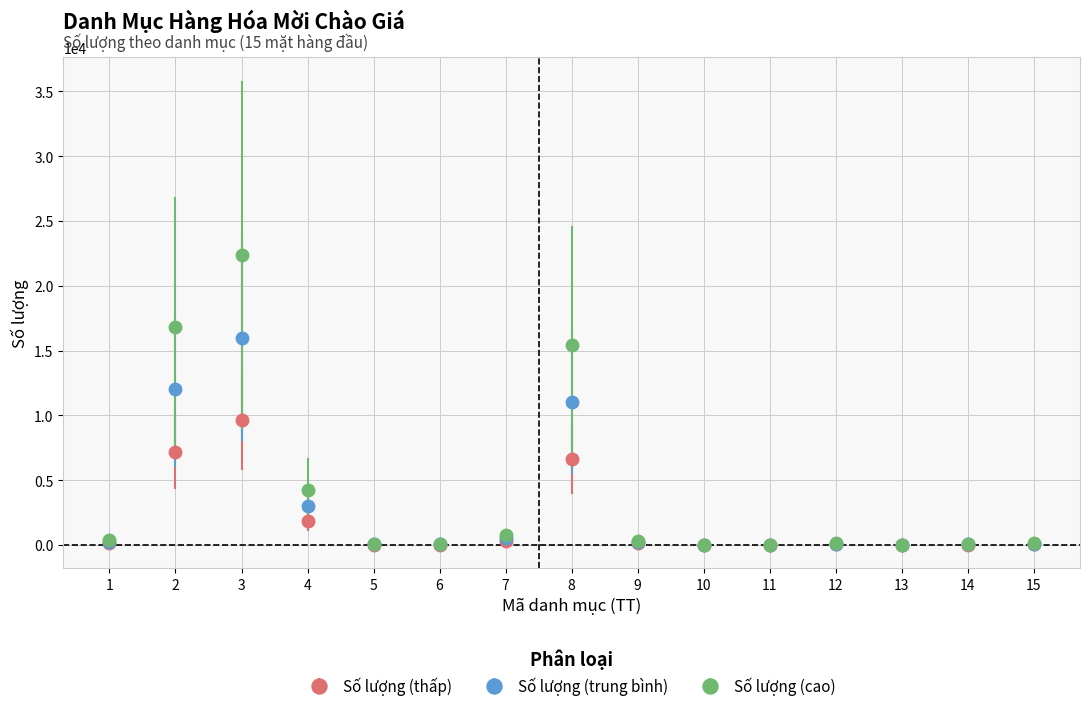

What is the total value across all series at 4?

9000.0